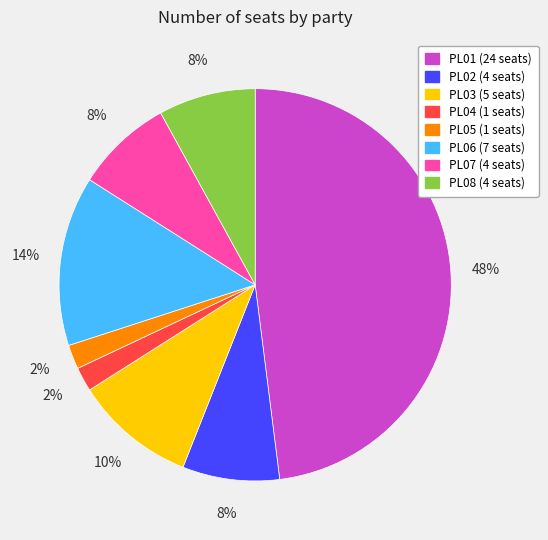

How many segments does this pie chart have?

8